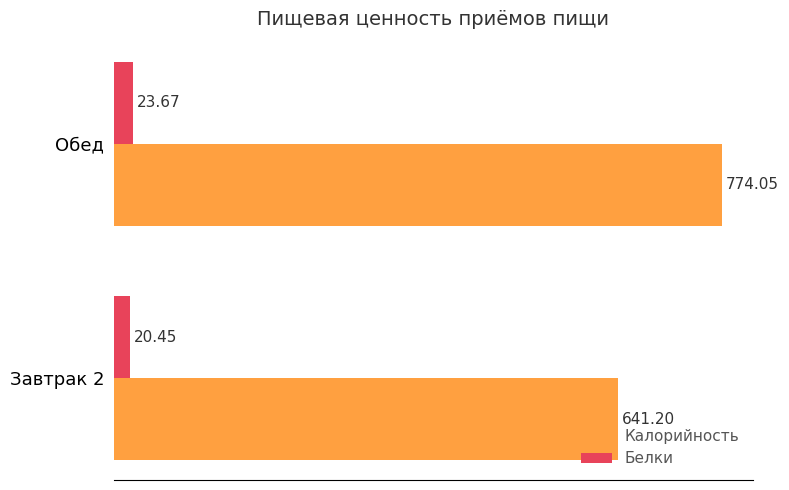

How many categories are shown in the chart?

2